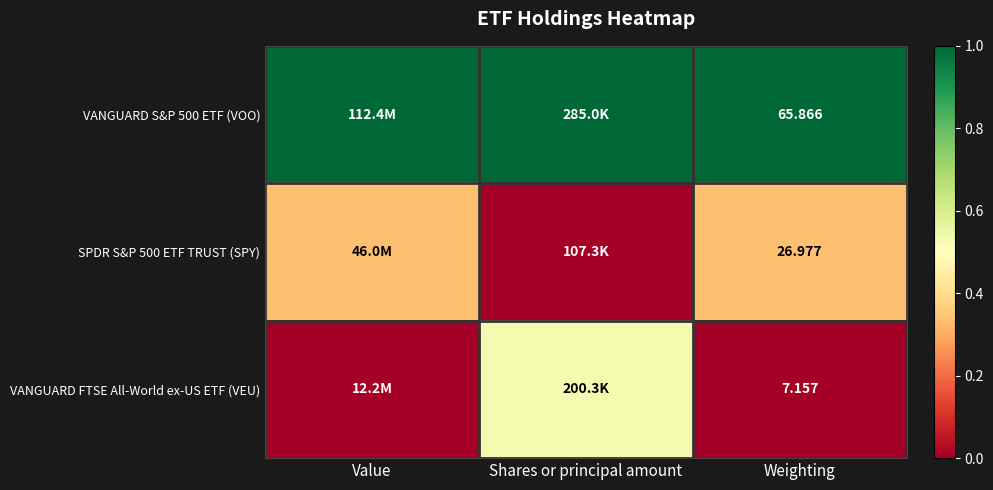

How many distinct data groups are displayed?

3